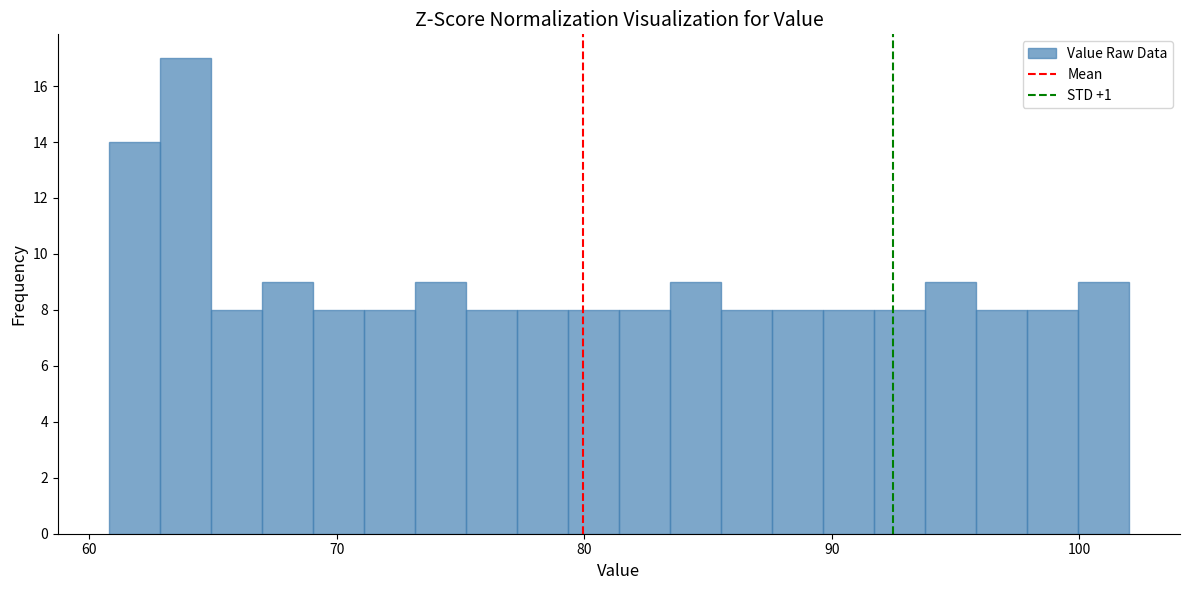

Around what value on the x-axis is the tallest bar? Give the approximate position of its centre, as read against the axis.

64